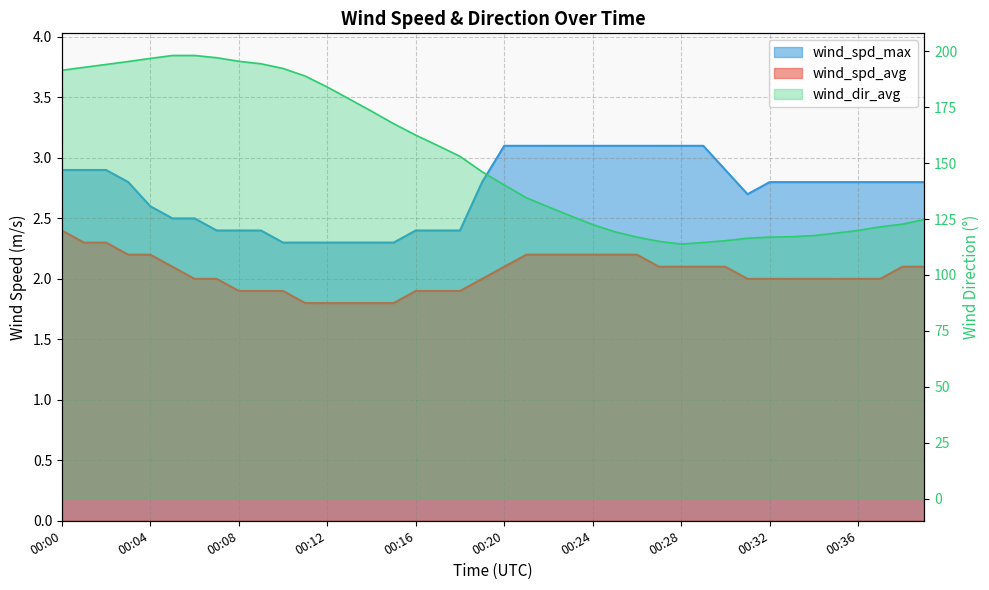

What is the value of the wind_spd_max point at the 36th from the left?

2.8